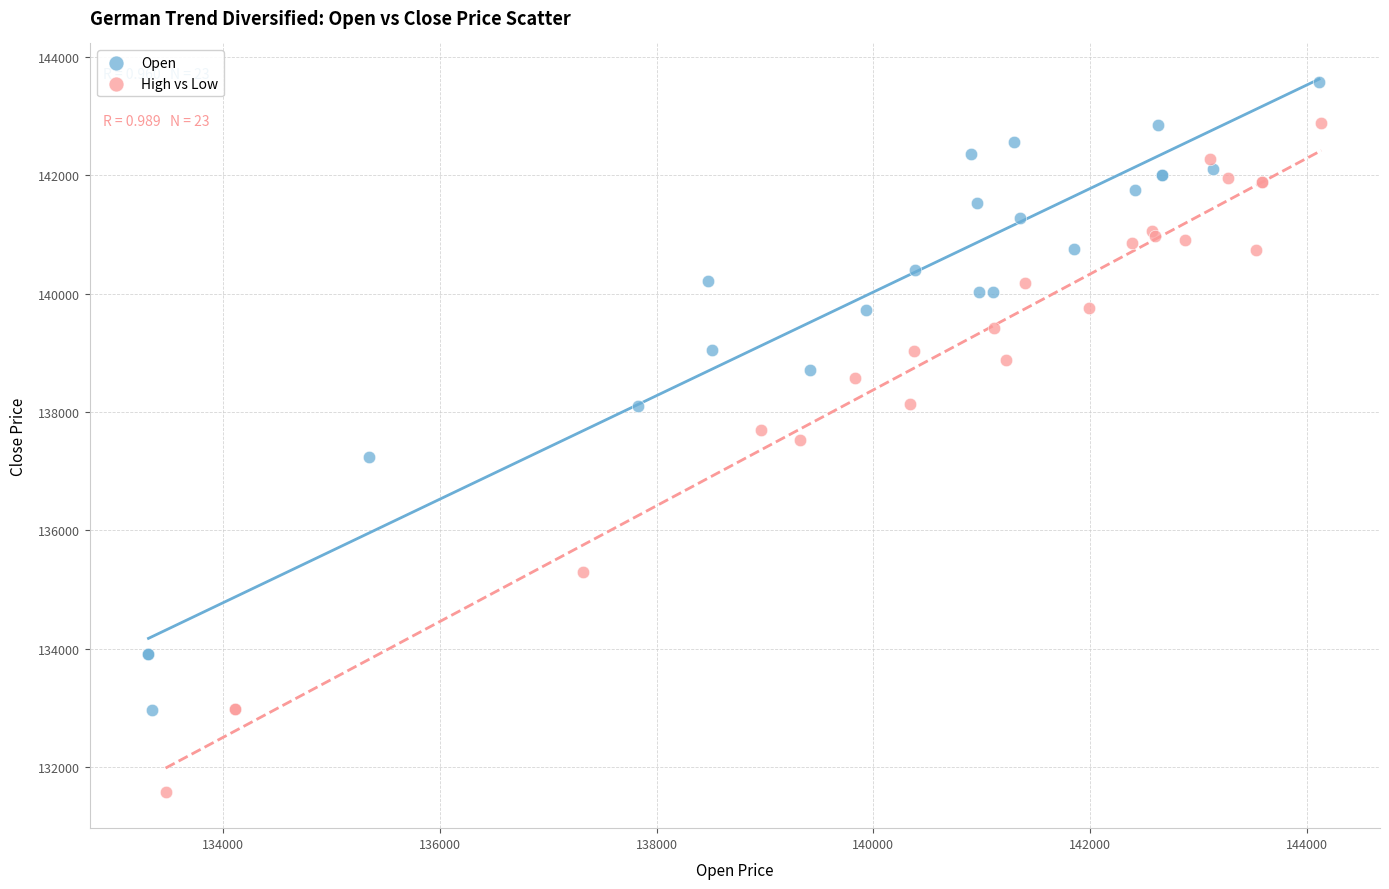

What are all the series names shown in the legend?

Open, High vs Low